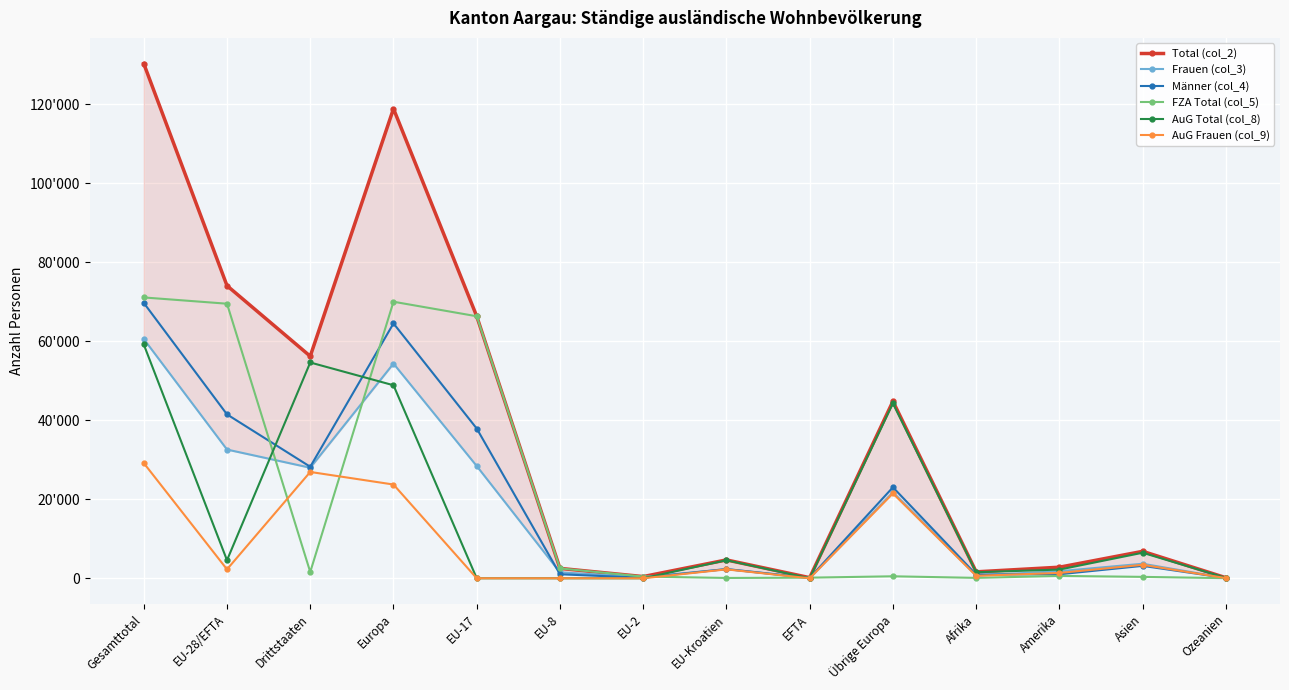

How many data points does each series have?

14